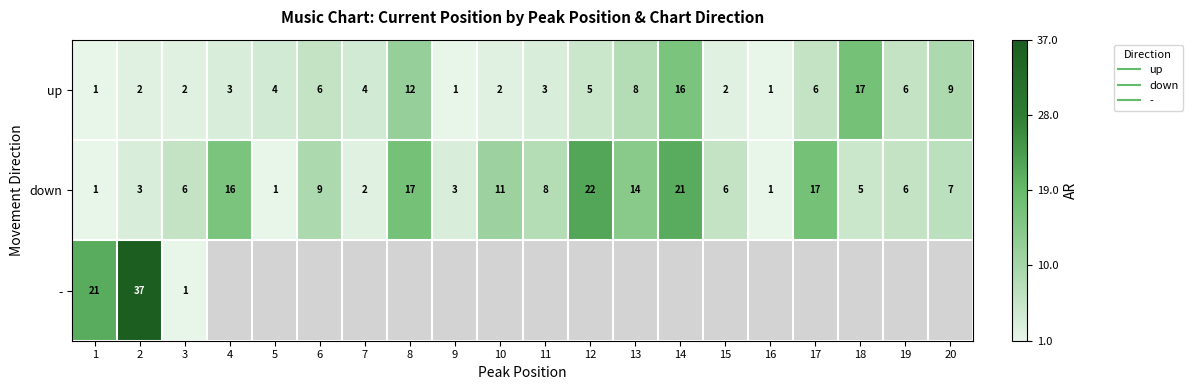

Rank the series by their average value, from highest to lowest.

down, -, up